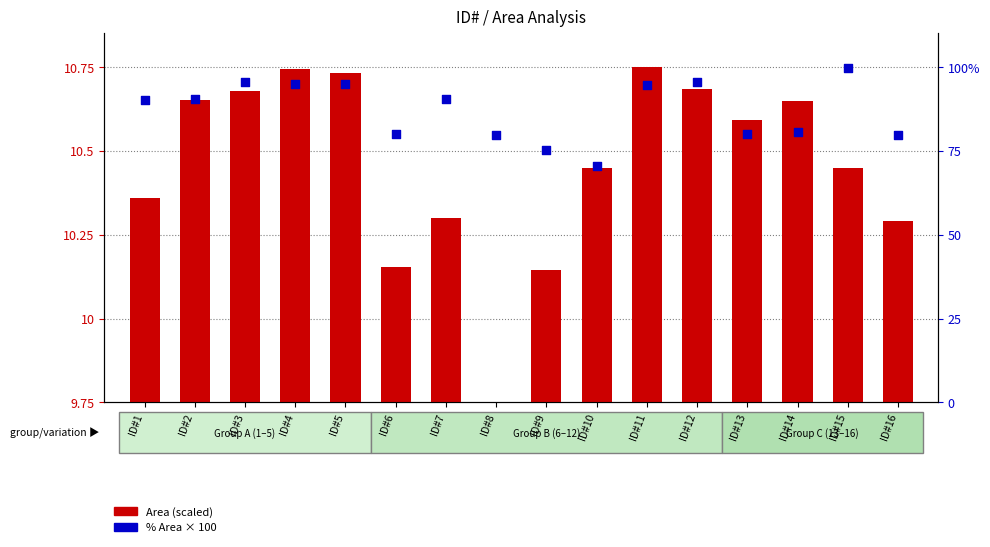

Approximately how many times larger is the value at ID#3 compared to ID#2?

1.1